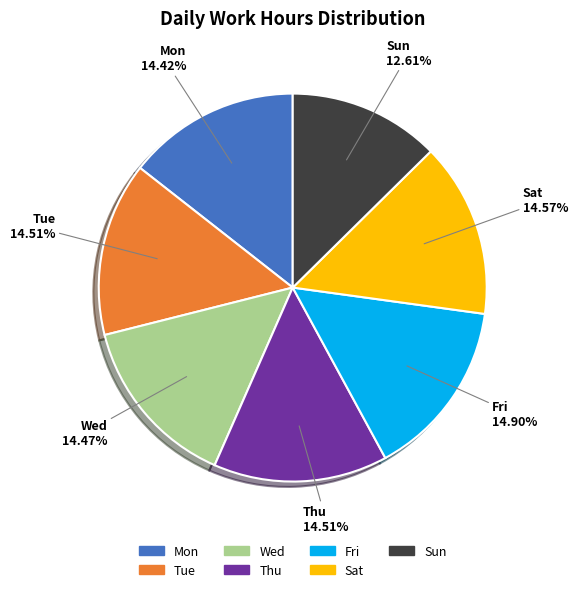

Combined, what portion of the pie is Thu and Mon?

28.9%